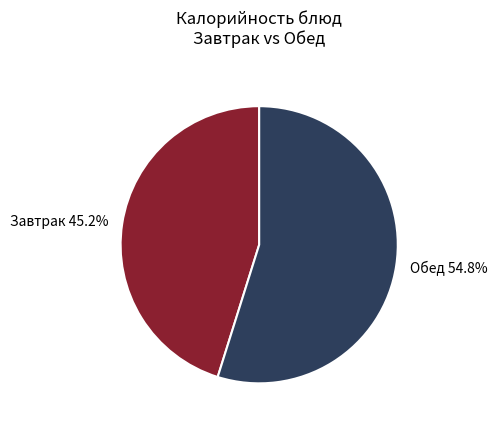

Approximately how many times larger is the value at Завтрак 45.2% compared to Обед 54.8%?

0.8